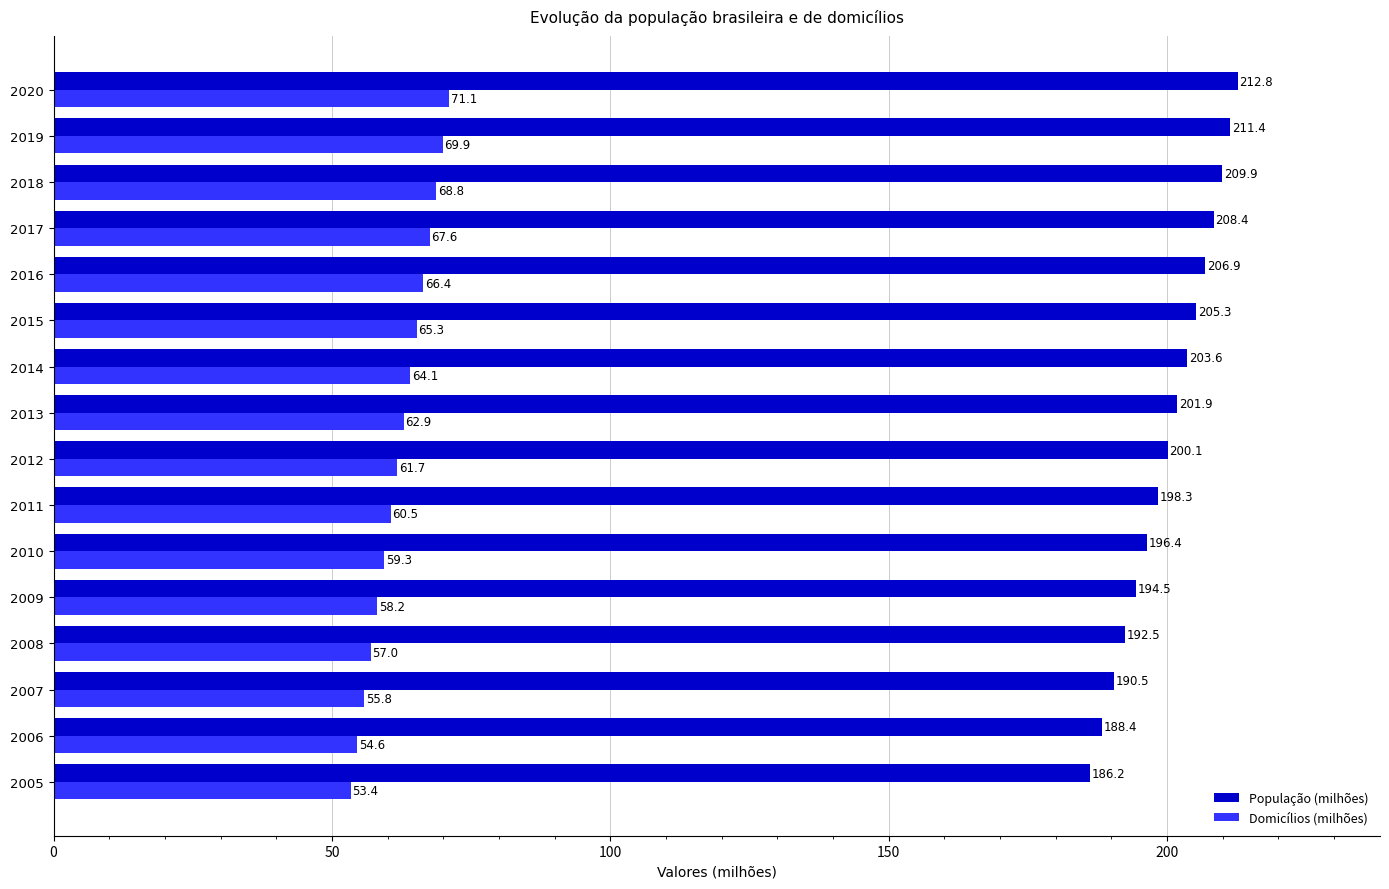

At how many categories does at least one series exceed 165?

16